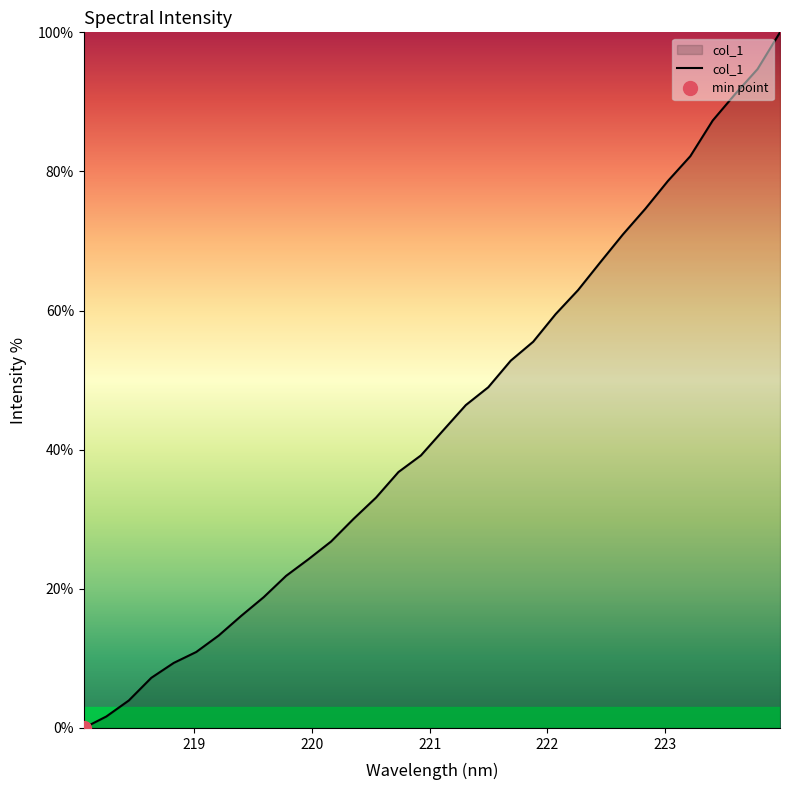

What is the highest value of the col_1 series?

100.0